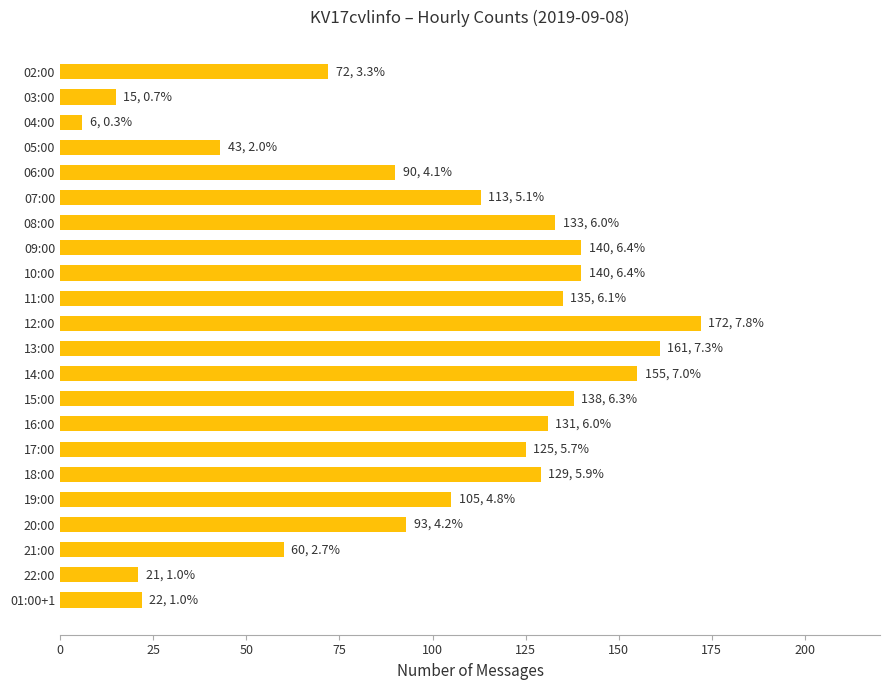

True or false: the data shows 138 at 15:00.

True